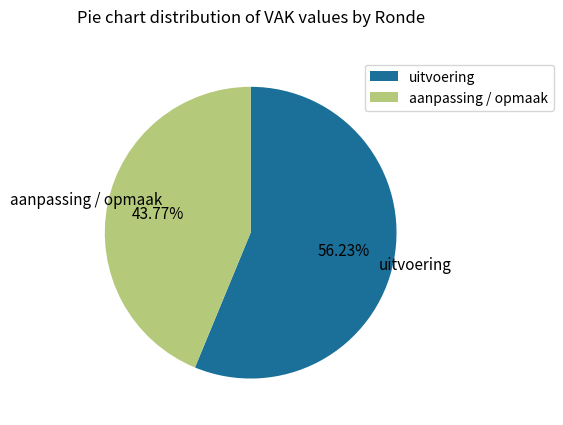

Is there a majority slice in this chart?

Yes